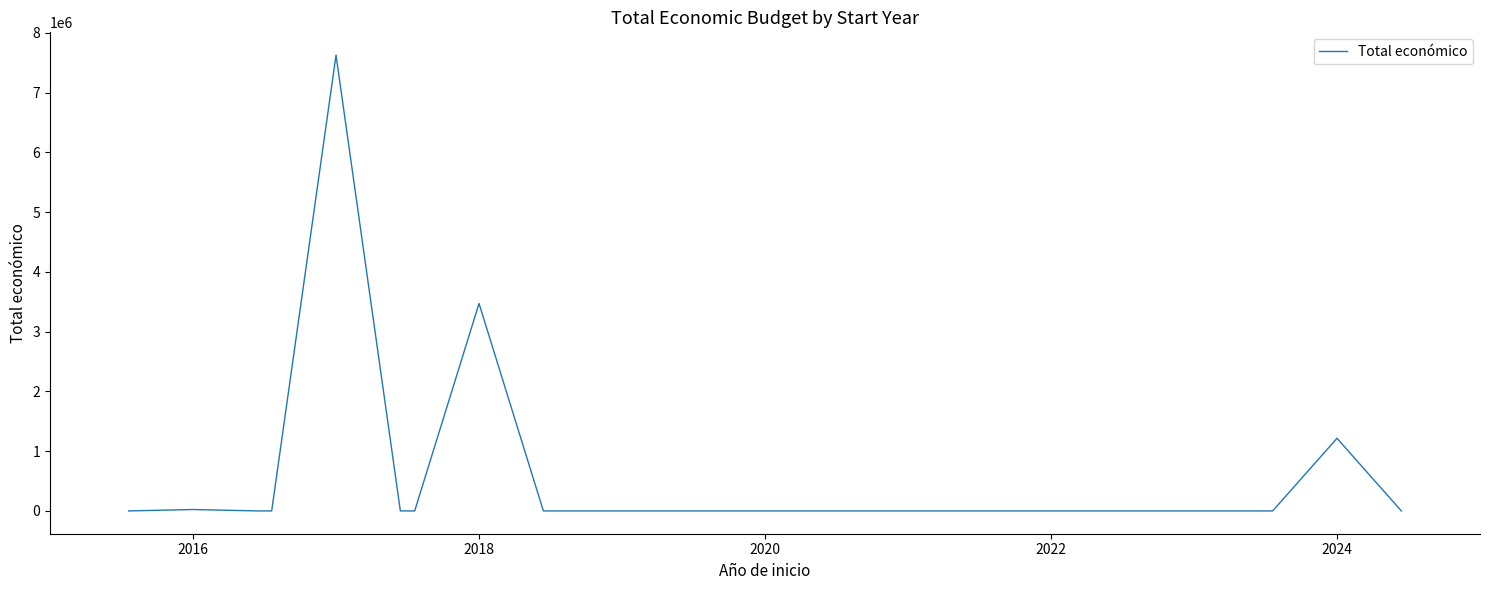

What is the maximum value shown in the chart?

7625655